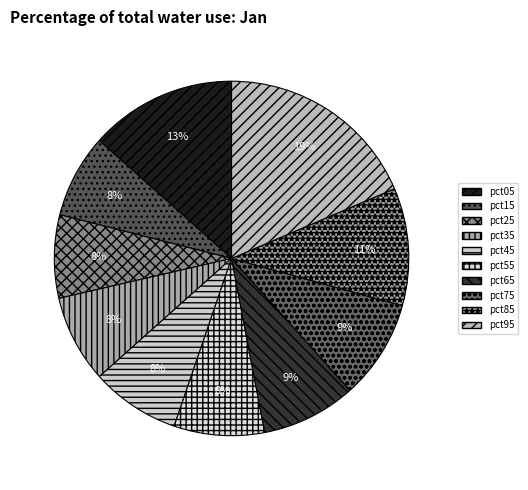

True or false: pct75 accounts for 1% of the total.

False